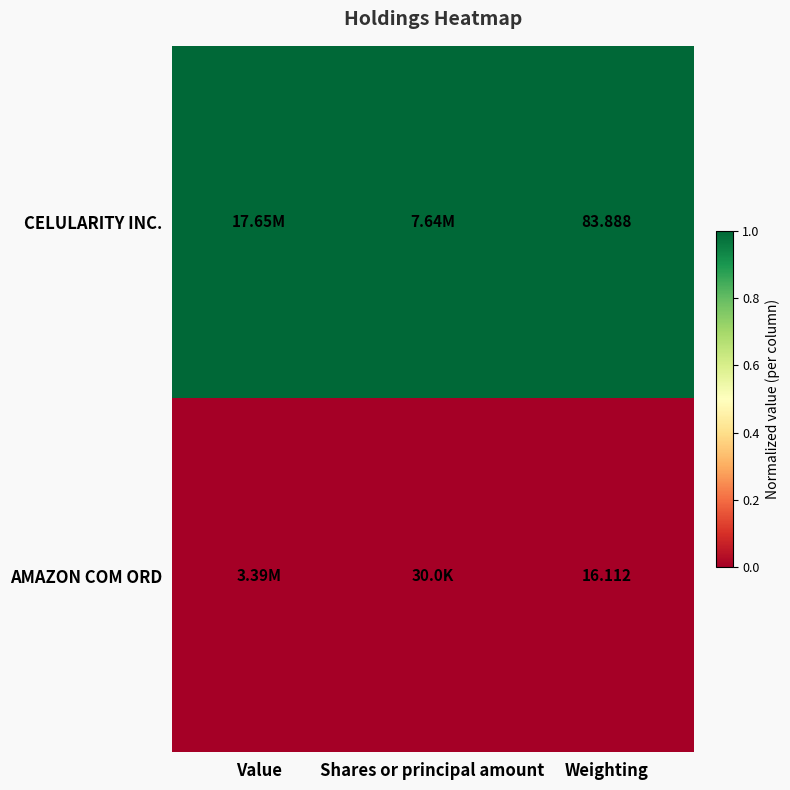

At Weighting, list the series in order from largest to smallest.

CELULARITY INC., AMAZON COM ORD